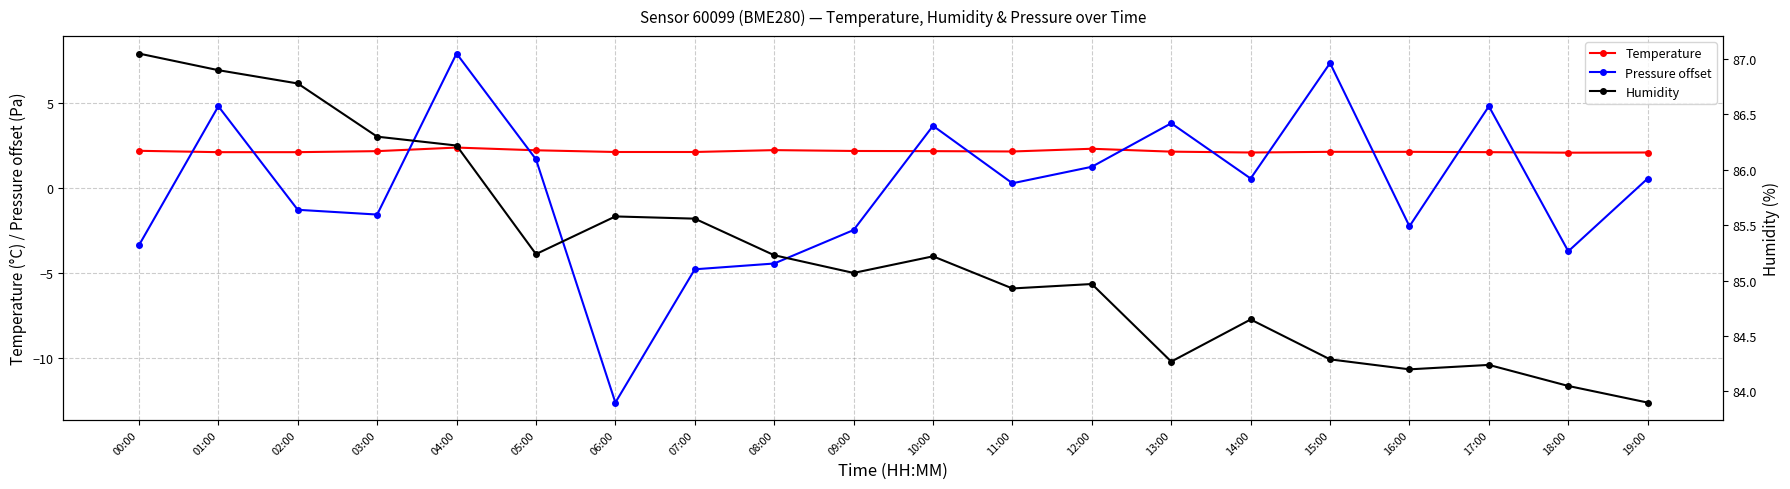

Rank the categories by Pressure offset value from highest to lowest.

04:00, 15:00, 01:00, 17:00, 13:00, 10:00, 05:00, 12:00, 14:00, 19:00, 11:00, 02:00, 03:00, 16:00, 09:00, 00:00, 18:00, 08:00, 07:00, 06:00